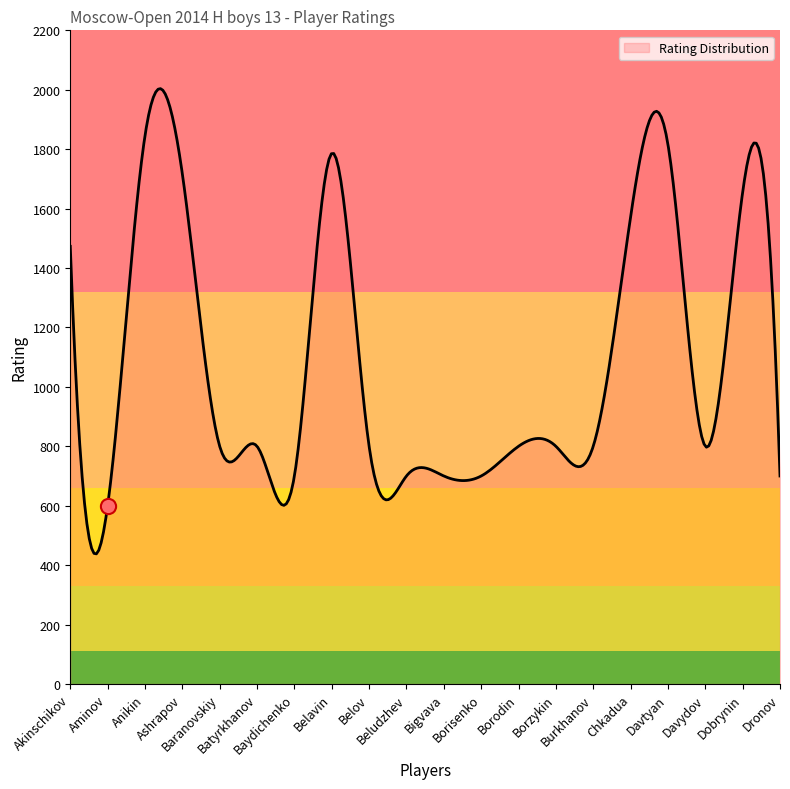

What is the lowest value of the Rating Distribution series?

437.9